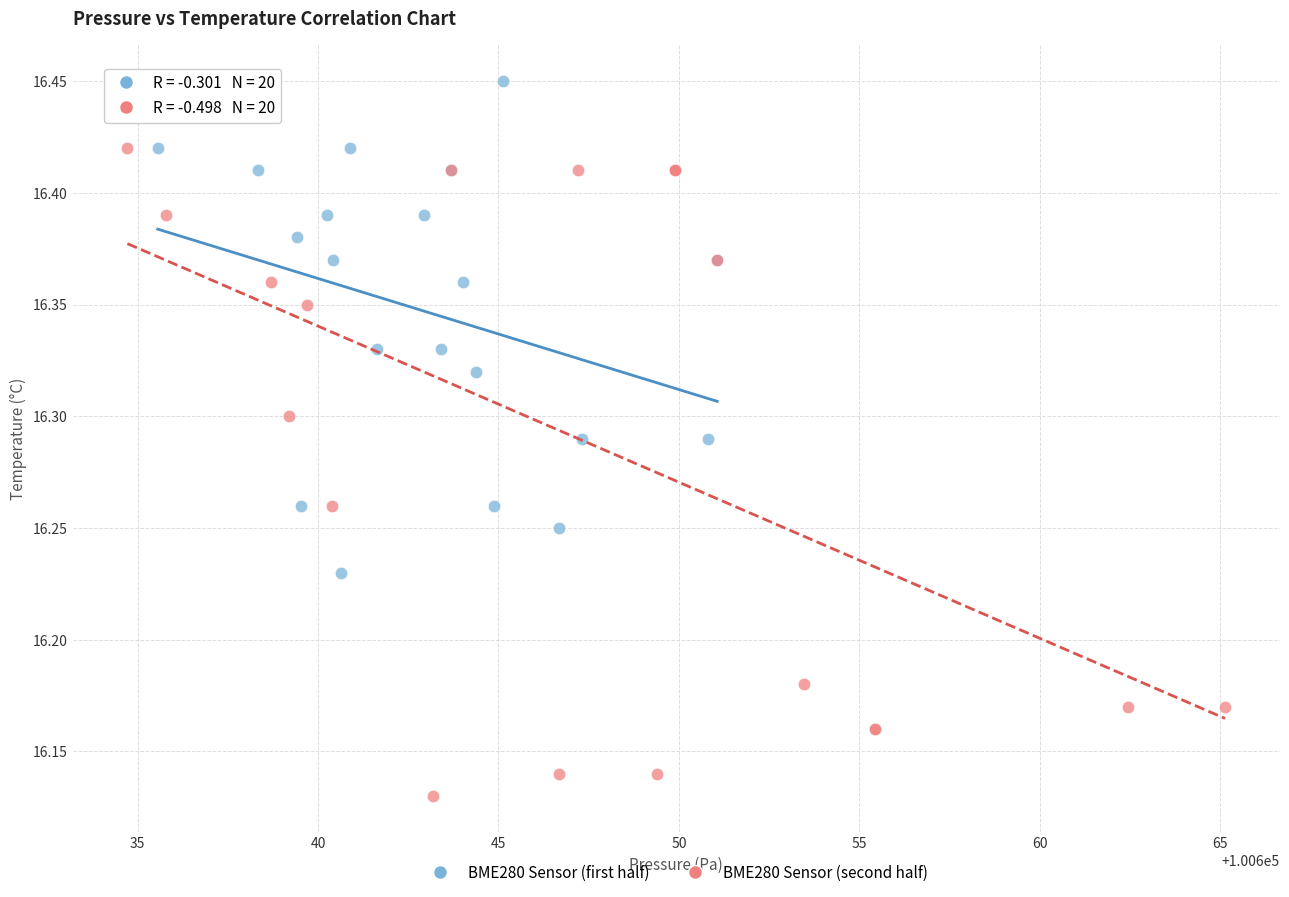

Which series reaches the minimum Y coordinate?

BME280 Sensor (second half)